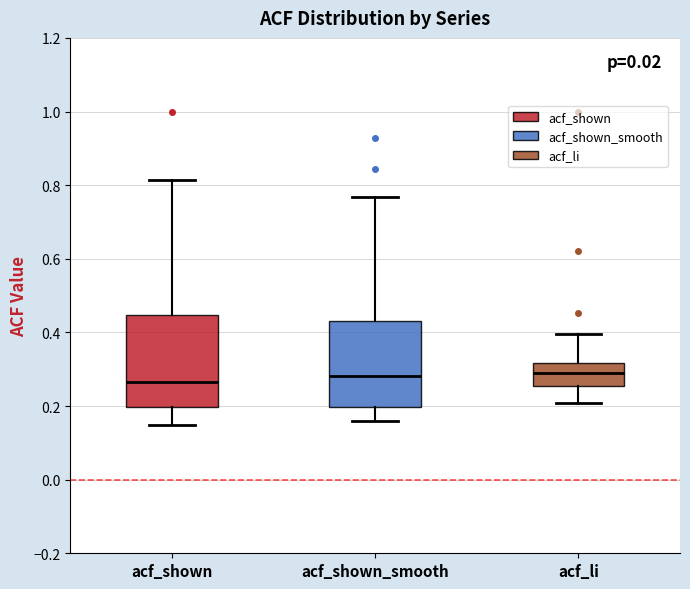

Reading left to right, read every box against the y-axis: the position of its median line, the range the box covers, and the ends of its whiskers. The values are not printed on the chart, so give them approximately, as read against the axis.

acf_shown: median 0.26, box 0.20 to 0.44, whiskers 0.14 to 0.82
acf_shown_smooth: median 0.28, box 0.20 to 0.44, whiskers 0.16 to 0.76
acf_li: median 0.28, box 0.26 to 0.32, whiskers 0.20 to 0.40